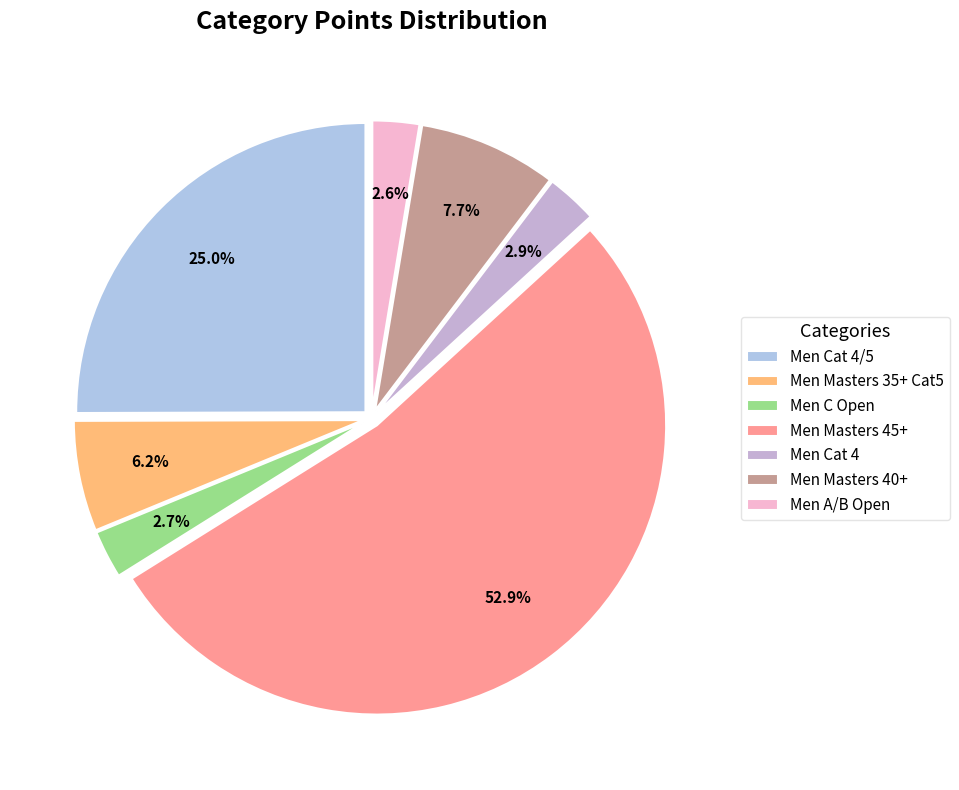

Count the number of slices in the pie.

7